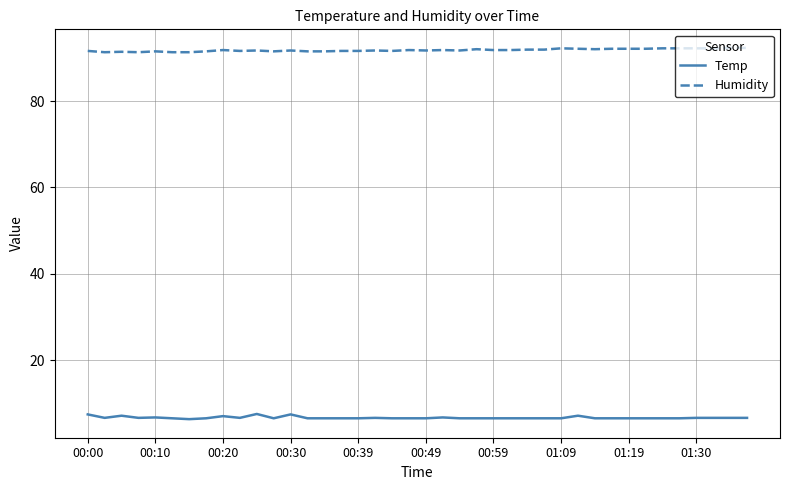

List the series in order of their overall mean, lowest first.

Temp, Humidity